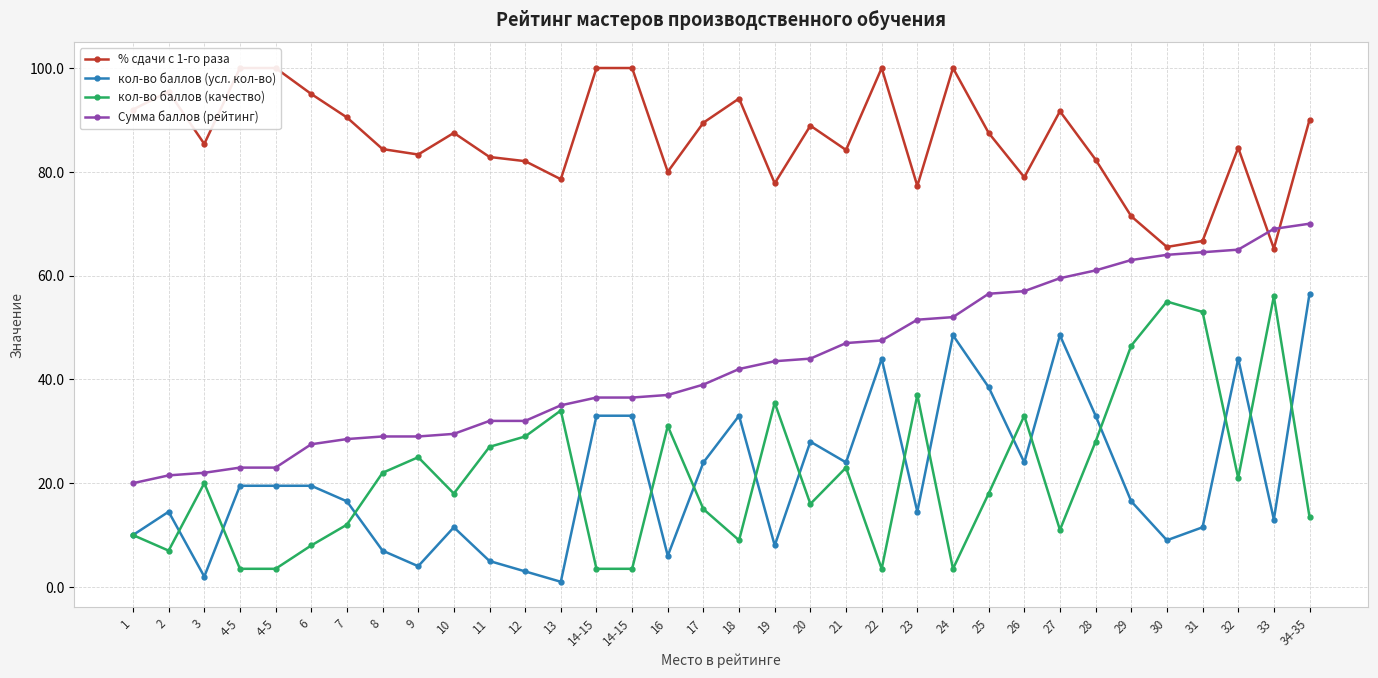

Which series has the largest total across all categories?

% сдачи с 1-го раза